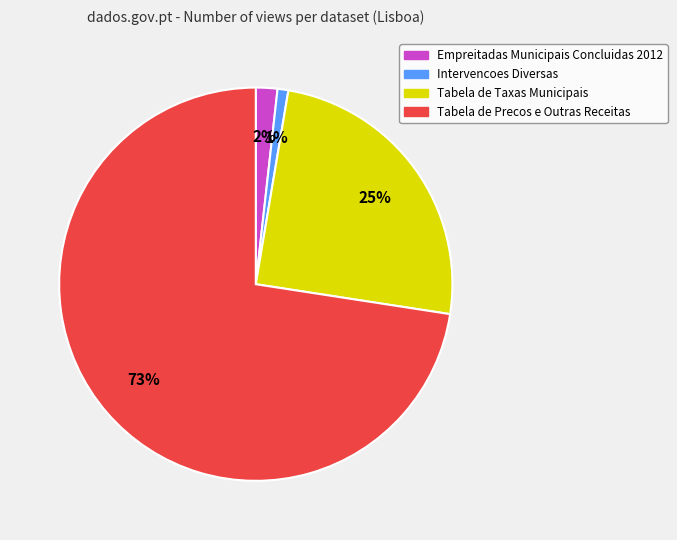

To the nearest percent, what is the average slice percentage?

25%